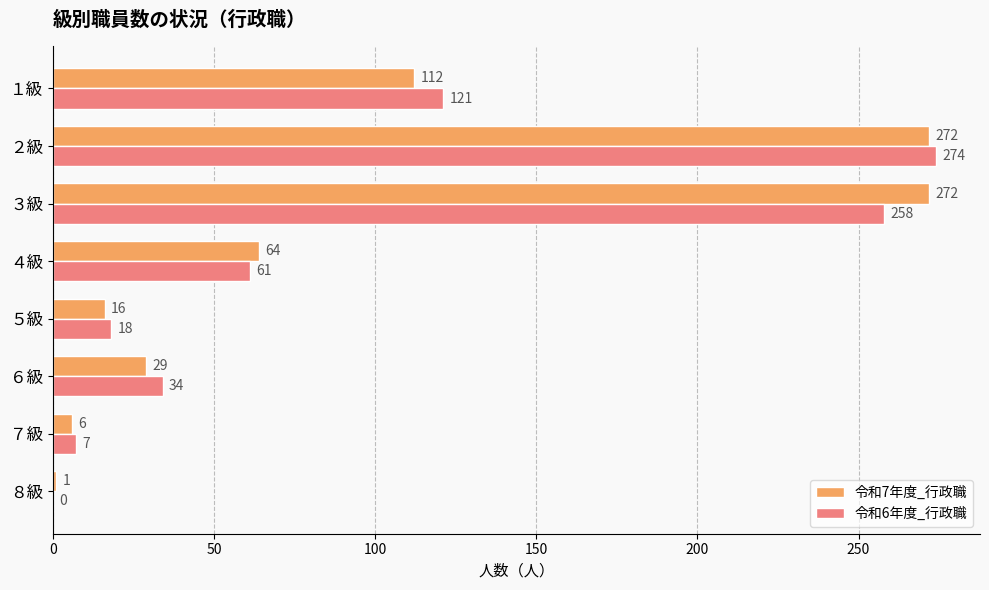

Which series has the largest total across all categories?

令和6年度_行政職